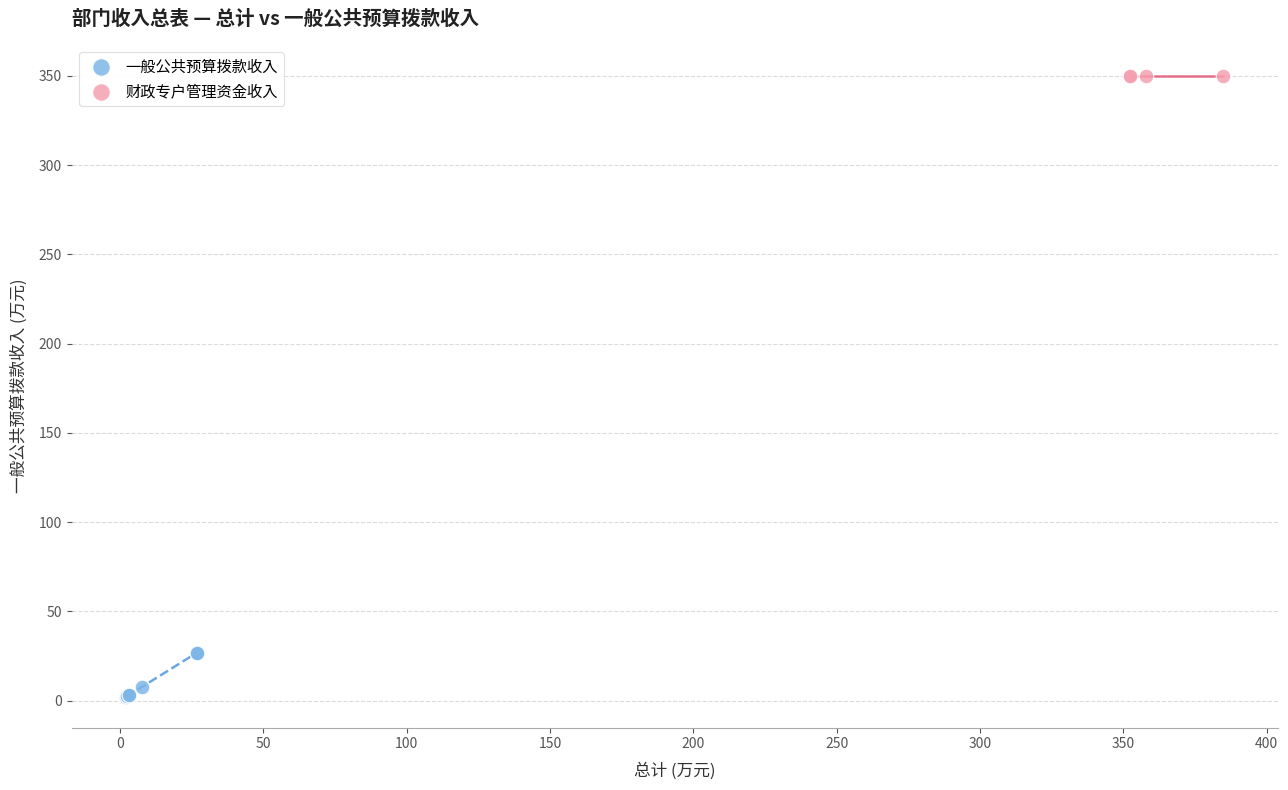

Which series reaches the minimum Y coordinate?

一般公共预算拨款收入